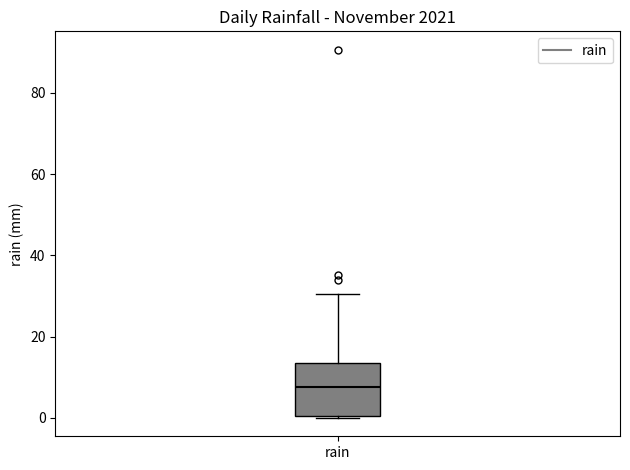

Read this box plot against the y-axis: the position of the median line, the range covered by the box, and the ends of both whiskers. The values are not printed on the chart, so give them approximately, as read against the axis.

median 8, box 0 to 14, whiskers 0 to 30